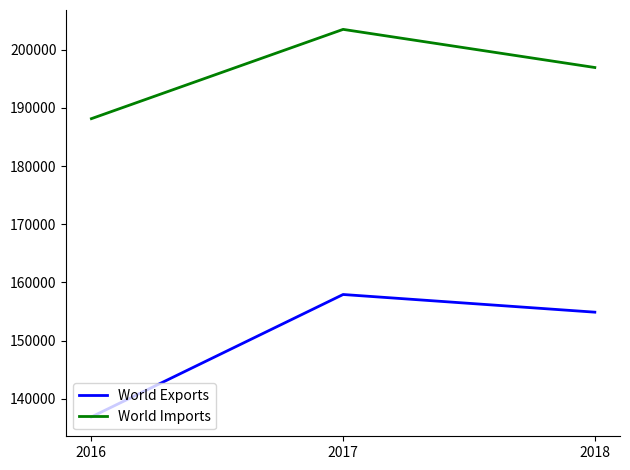

How many lines are shown in the chart?

2